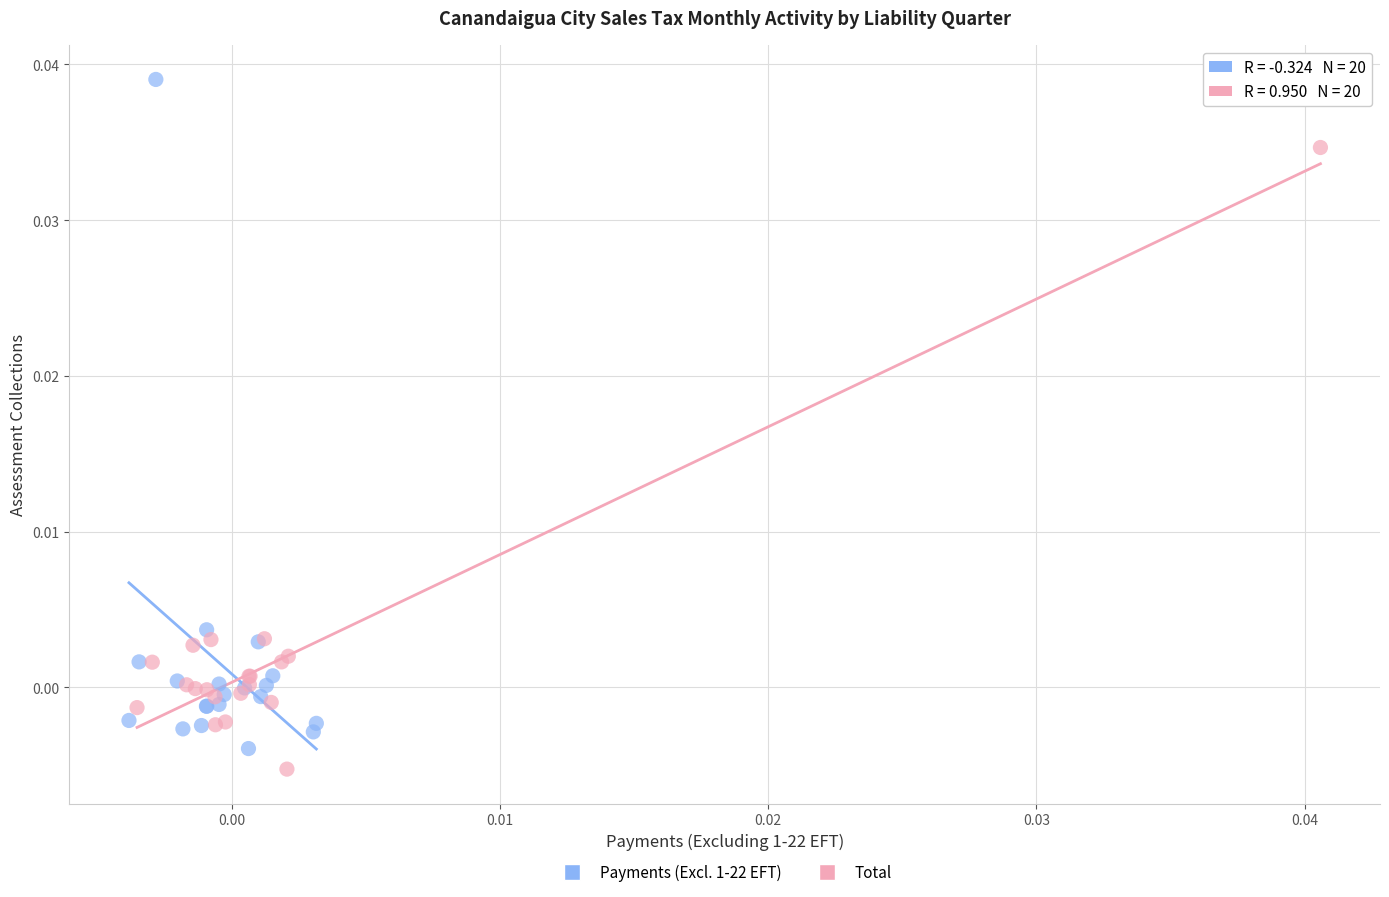

Which series contains the lowest Y value?

Total